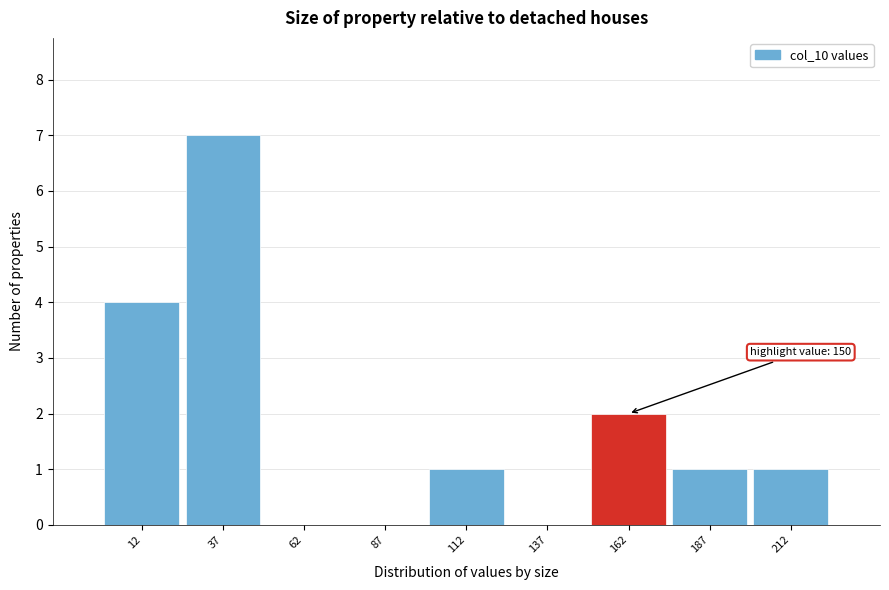

Over which range of the x-axis is the bar tallest?

25 to 50